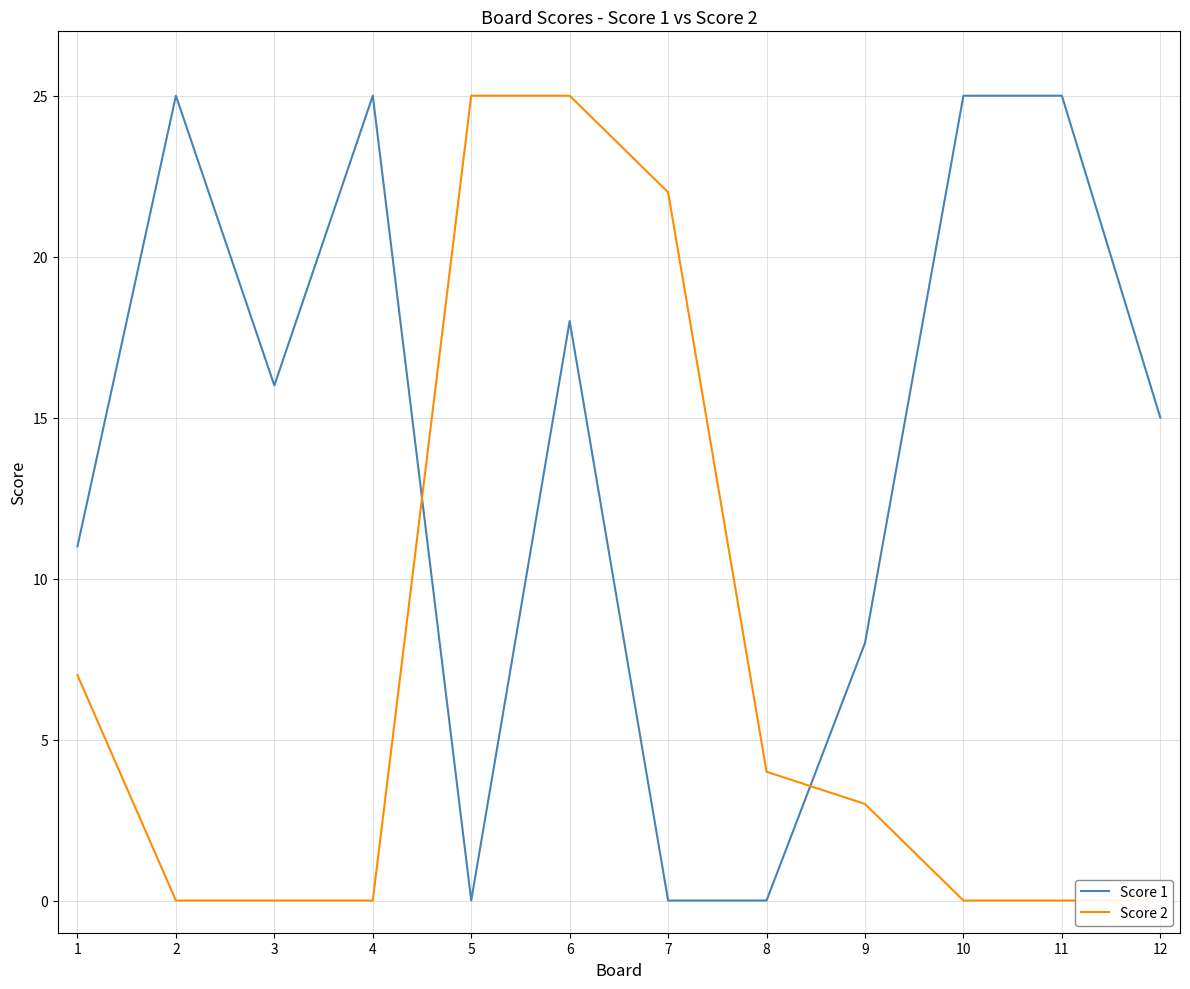

Where do Score 1 and Score 2 first cross each other?

4 and 5